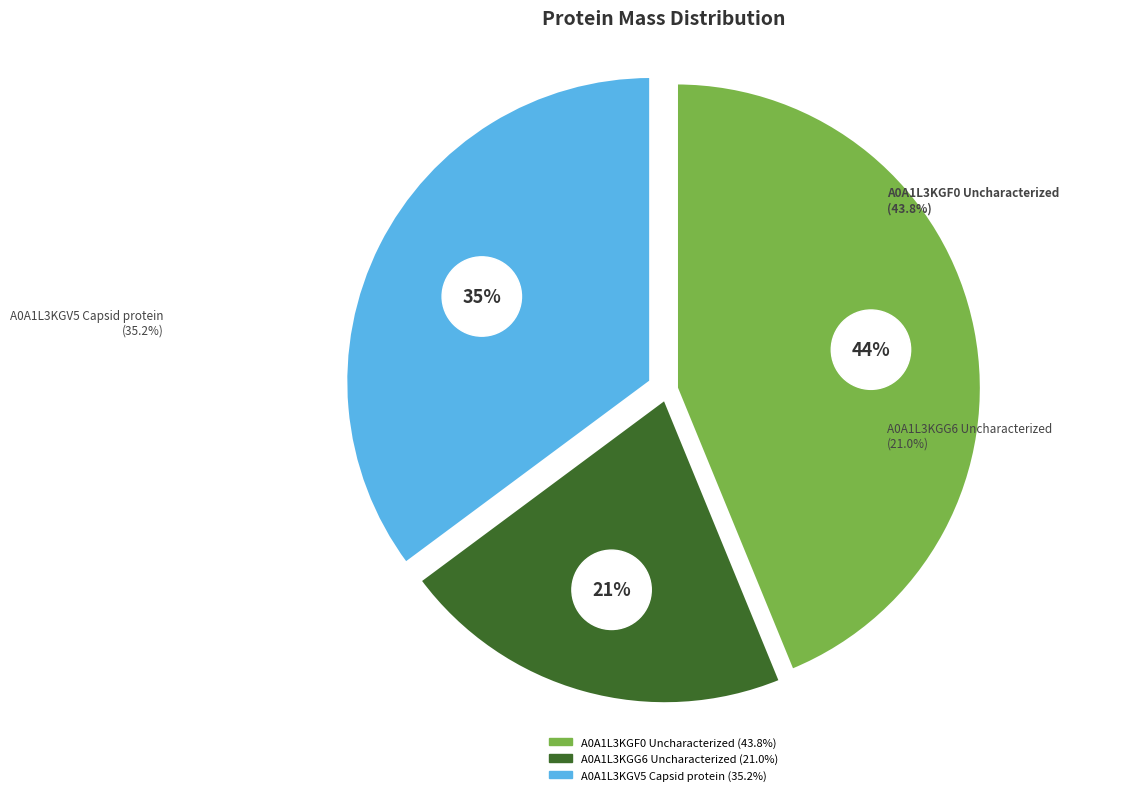

Is there any slice that represents more than half of the pie?

No